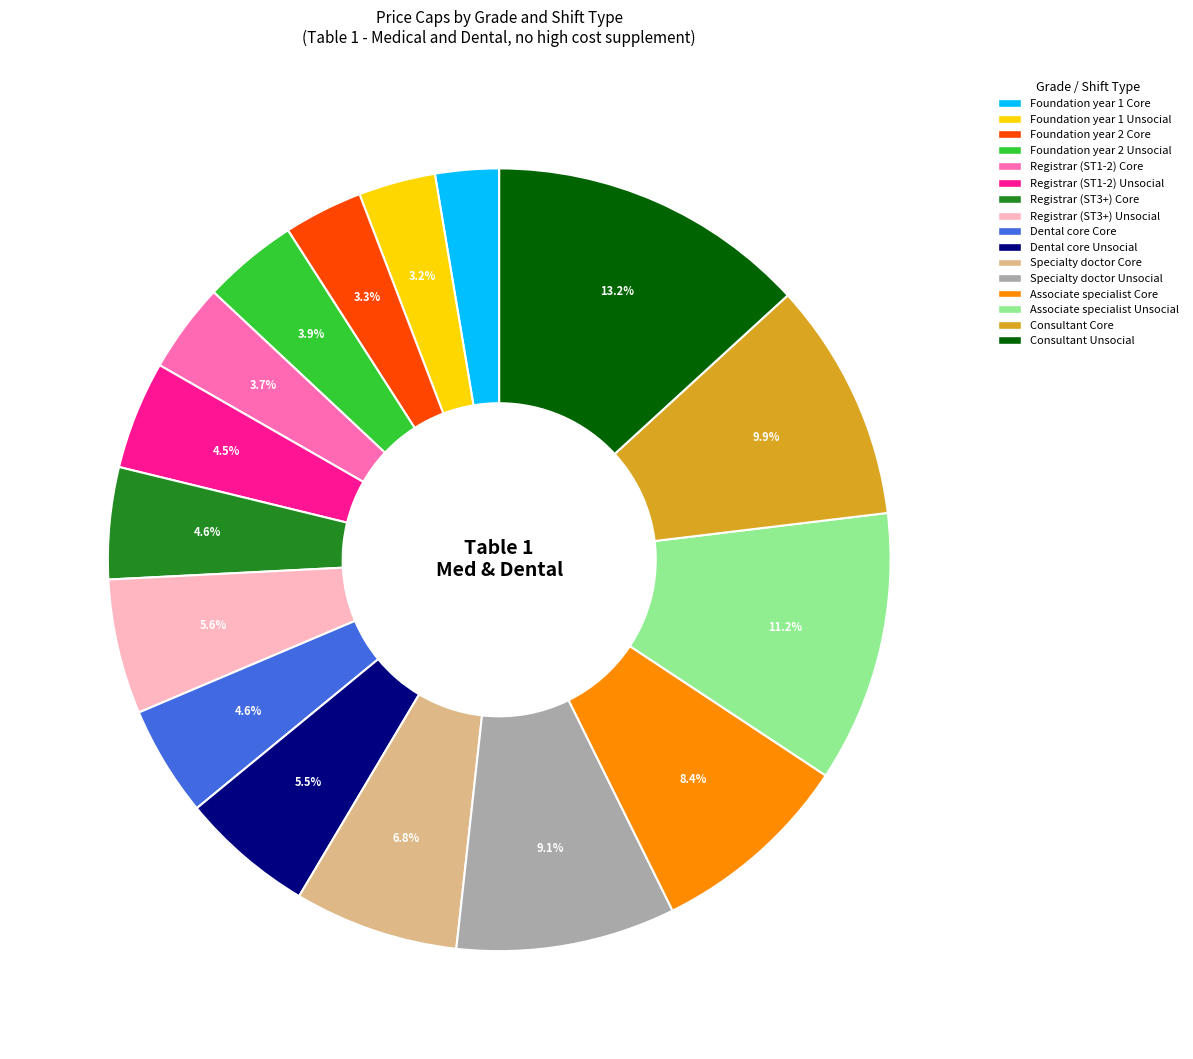

What percentage is NOT represented by Registrar (ST1-2) Unsocial?

95.5%